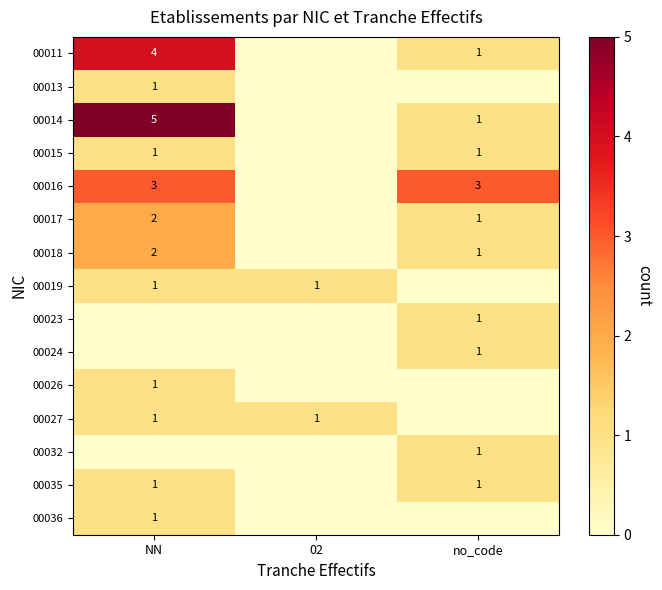

Which label corresponds to the largest value in the chart?

NN